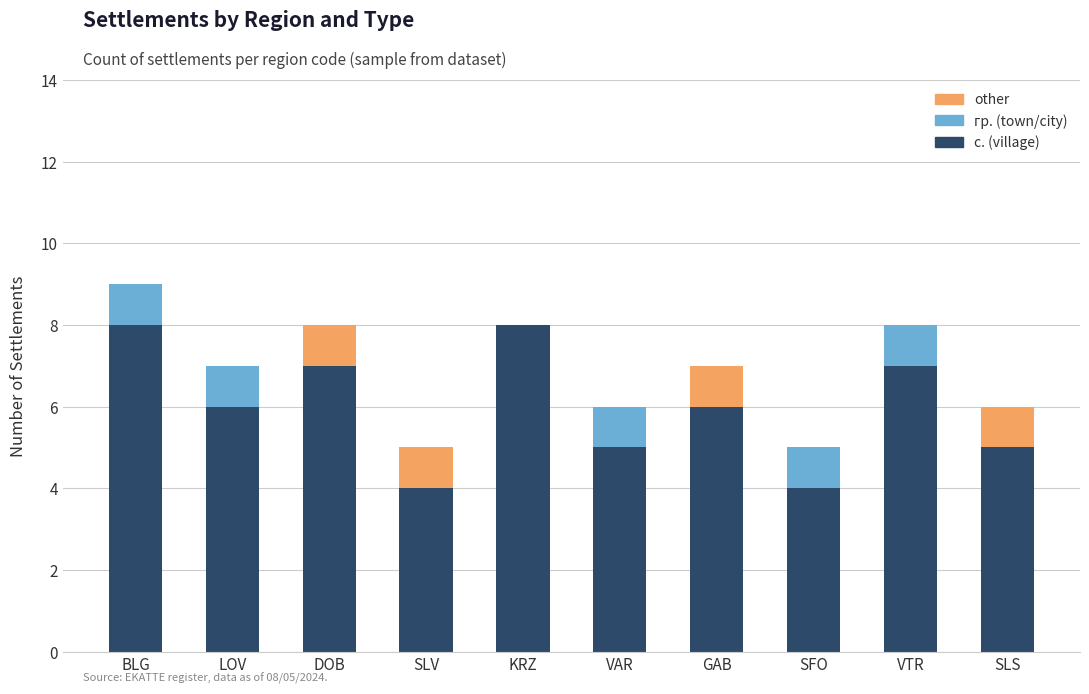

What is the approximate value of с. (village) at SLS?

5